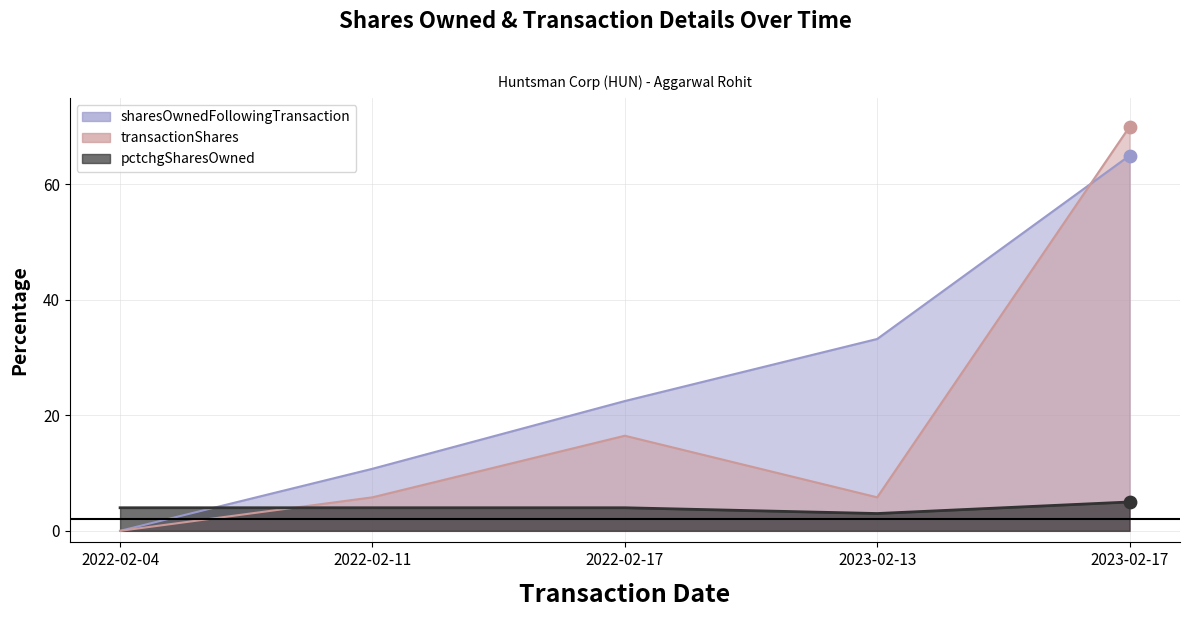

What are all the series names shown in the legend?

sharesOwnedFollowingTransaction, transactionShares, pctchgSharesOwned